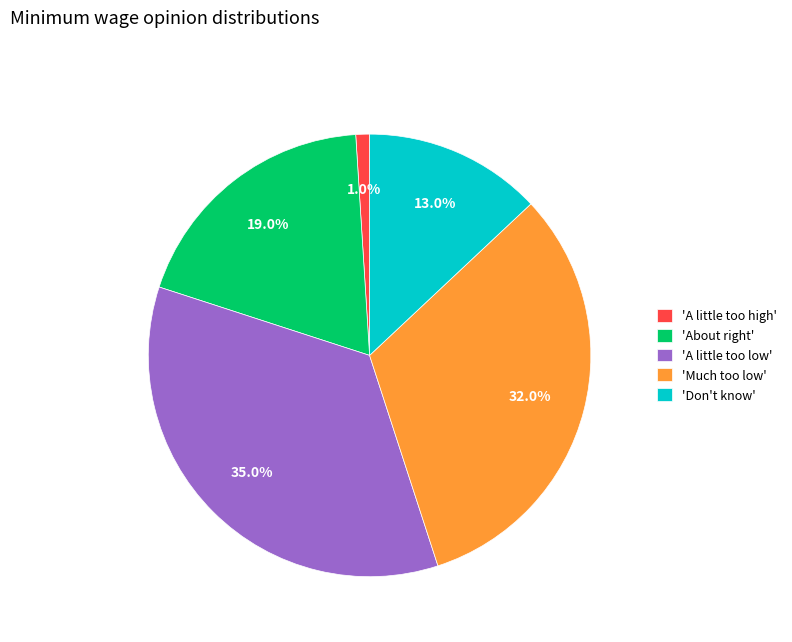

Does any single category account for the majority?

No